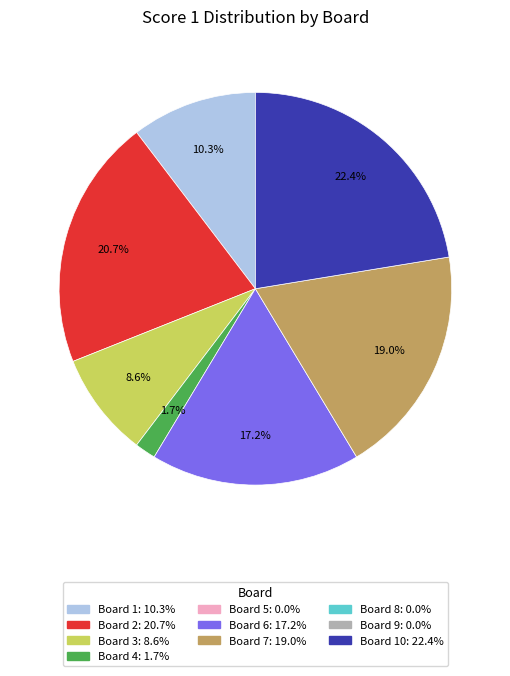

Is there any slice that represents more than half of the pie?

No